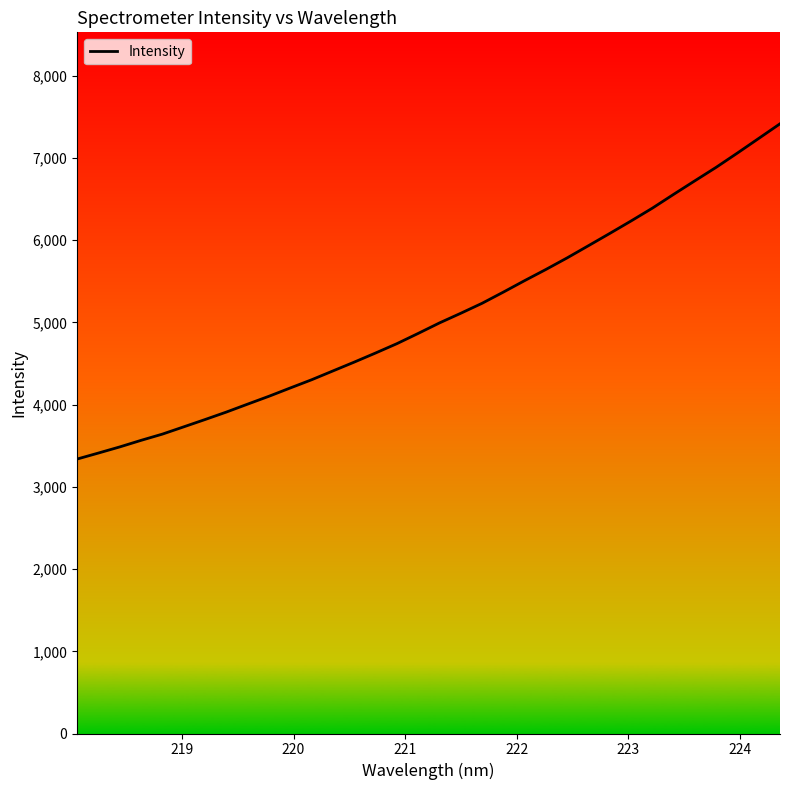

What is the greatest value displayed?

7417.1